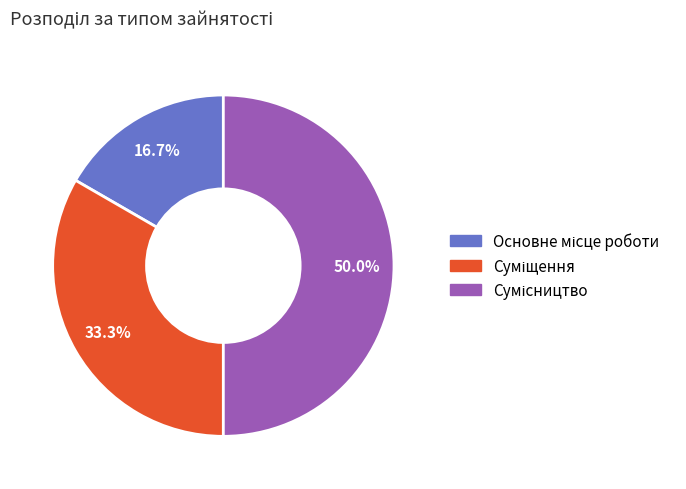

Count the number of slices in the pie.

3